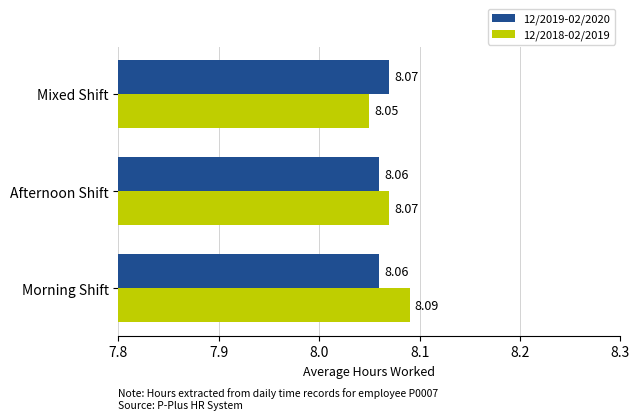

How many 12/2018-02/2019 values are between 8 and 9?

3